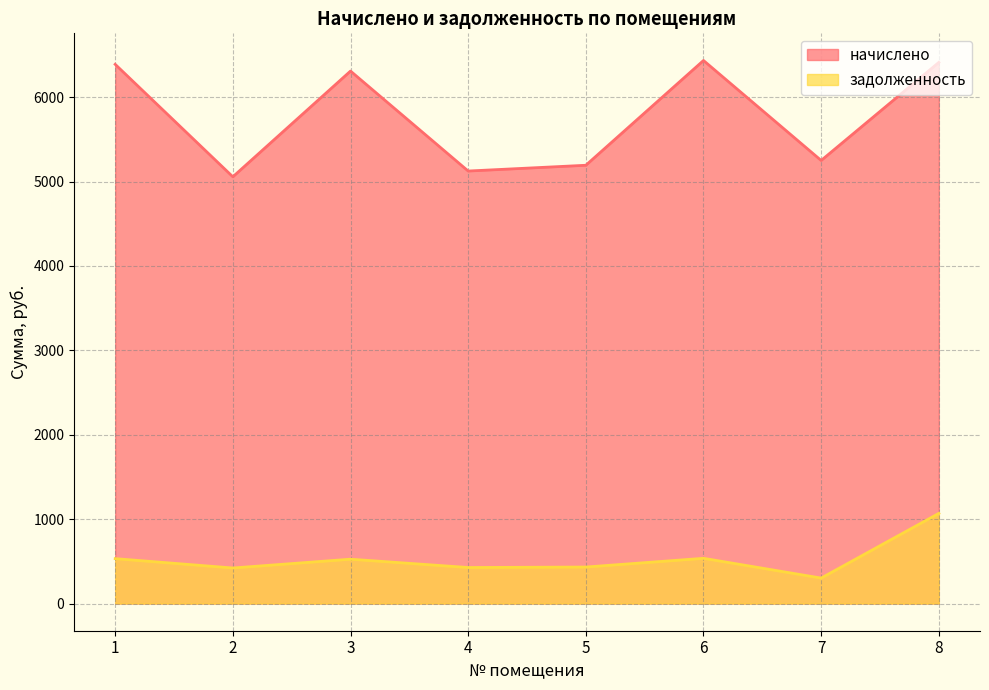

How many distinct data groups are displayed?

2